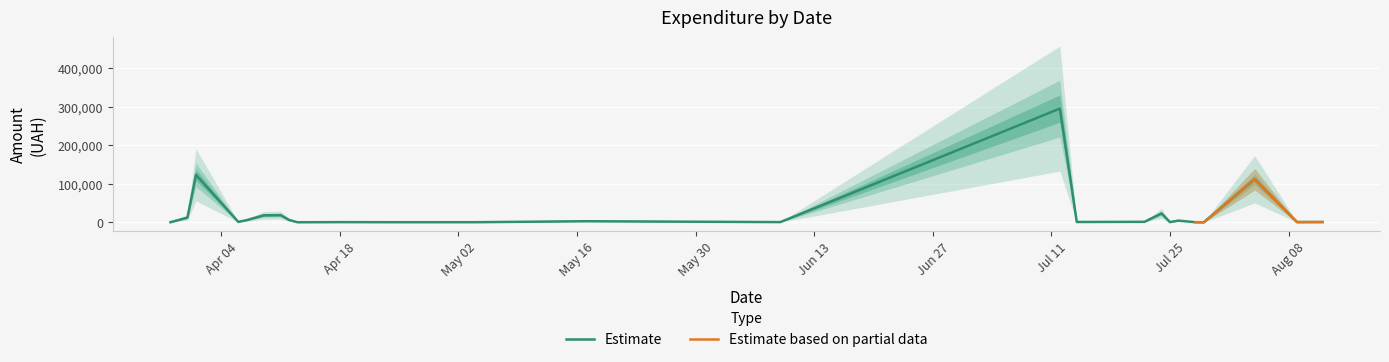

What is the maximum value for Estimate?

295638.6